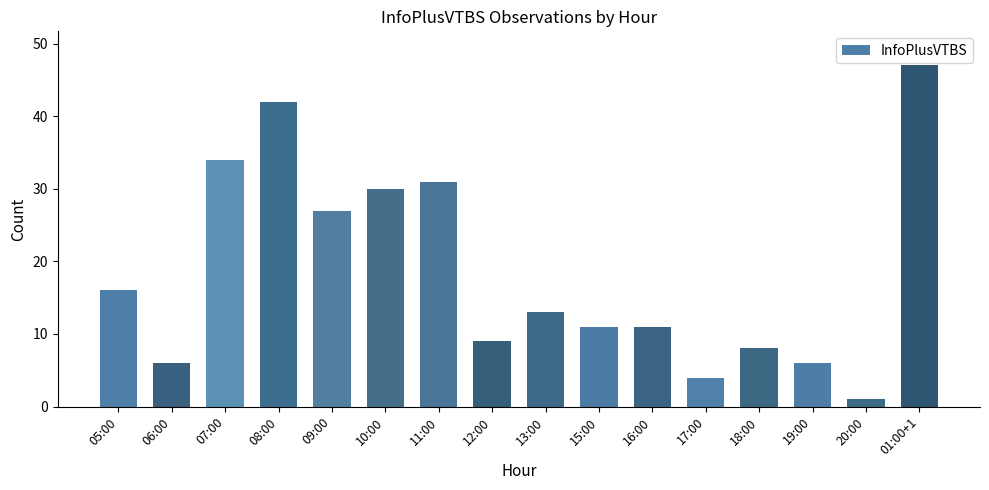

True or false: the data shows 11 at 09:00.

False